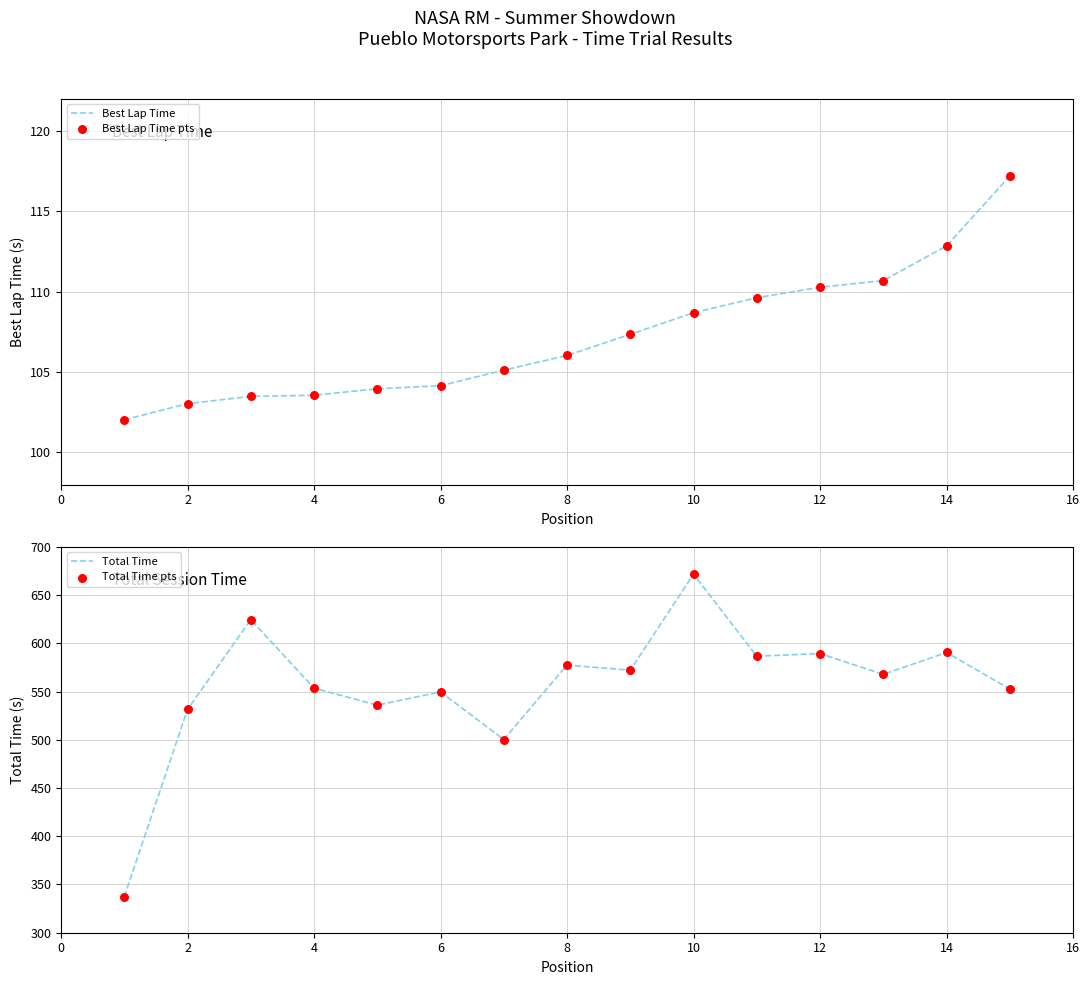

What is the total value across all series at 14?

1367.1